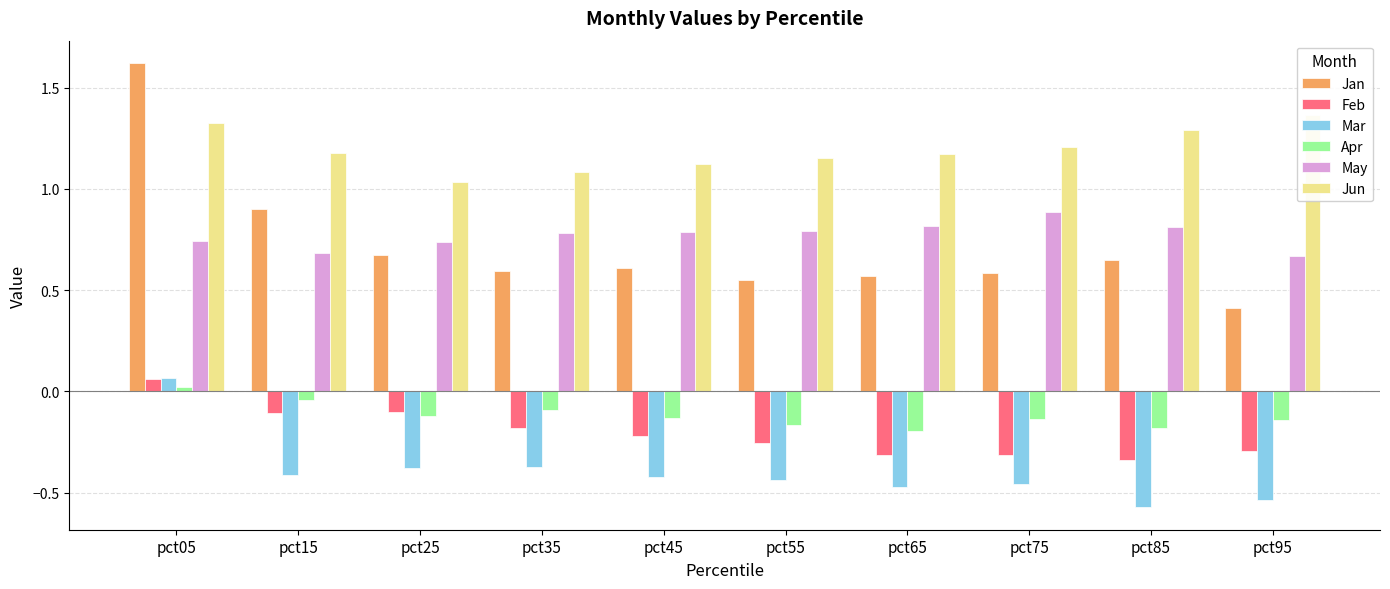

Which has a higher value, pct15 or pct35?

pct15